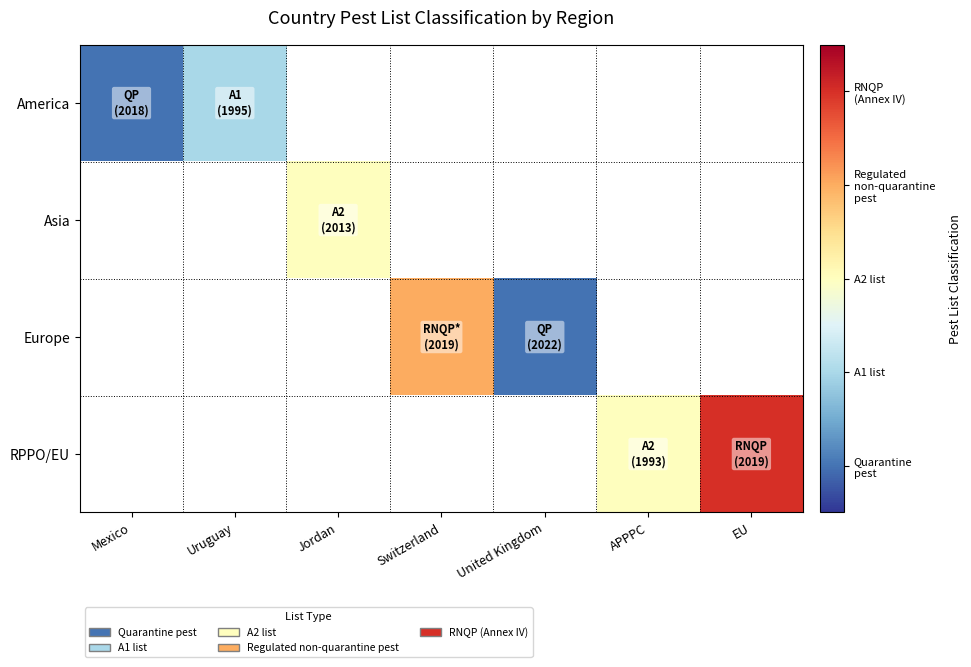

Which label corresponds to the smallest value in the chart?

Jordan